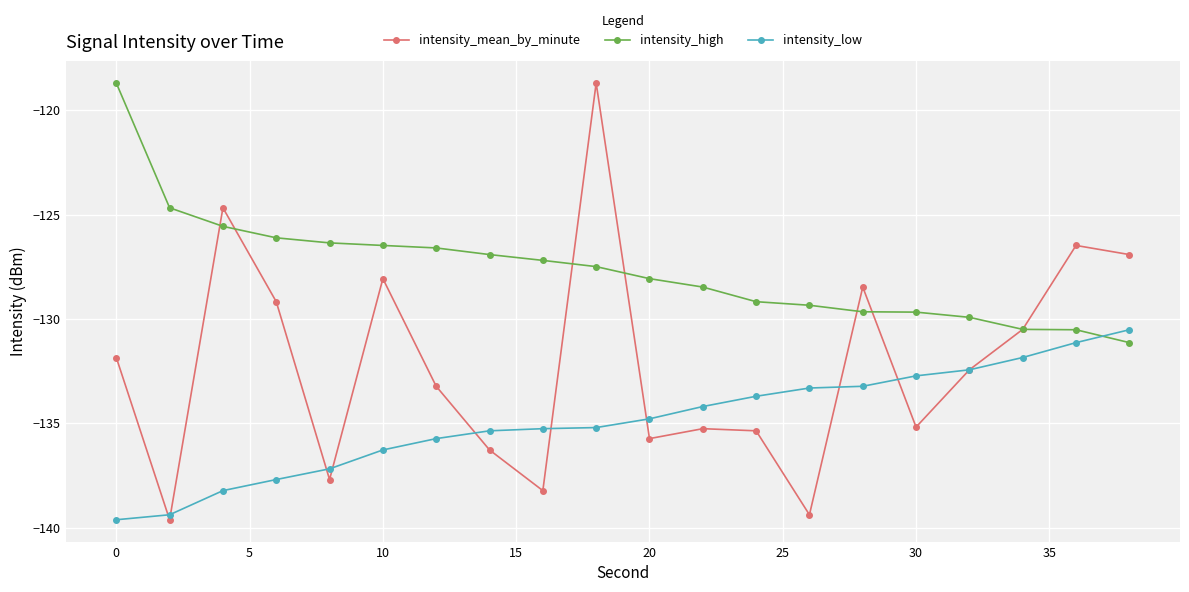

Which series has the largest total across all categories?

intensity_high